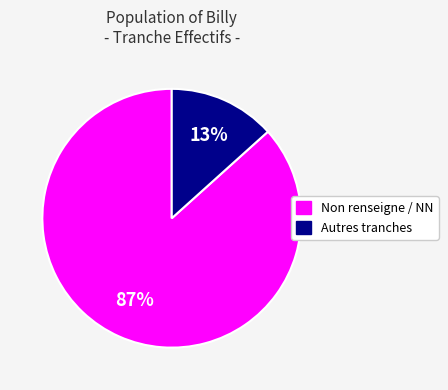

To the nearest percent, what is the average slice percentage?

50%